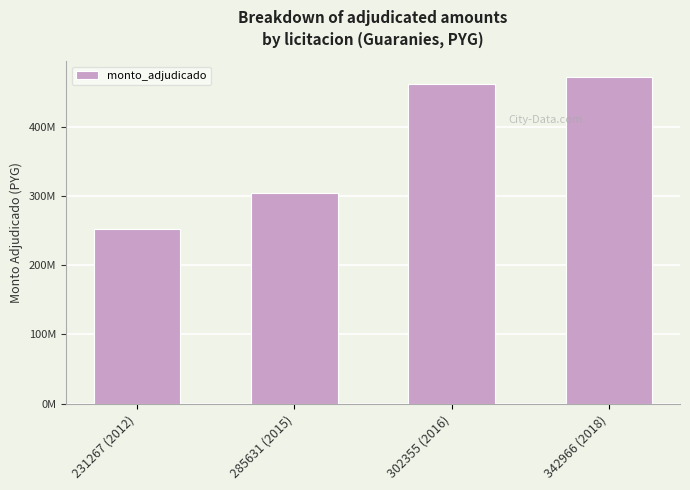

True or false: the data shows 462000000 at 302355 (2016).

True